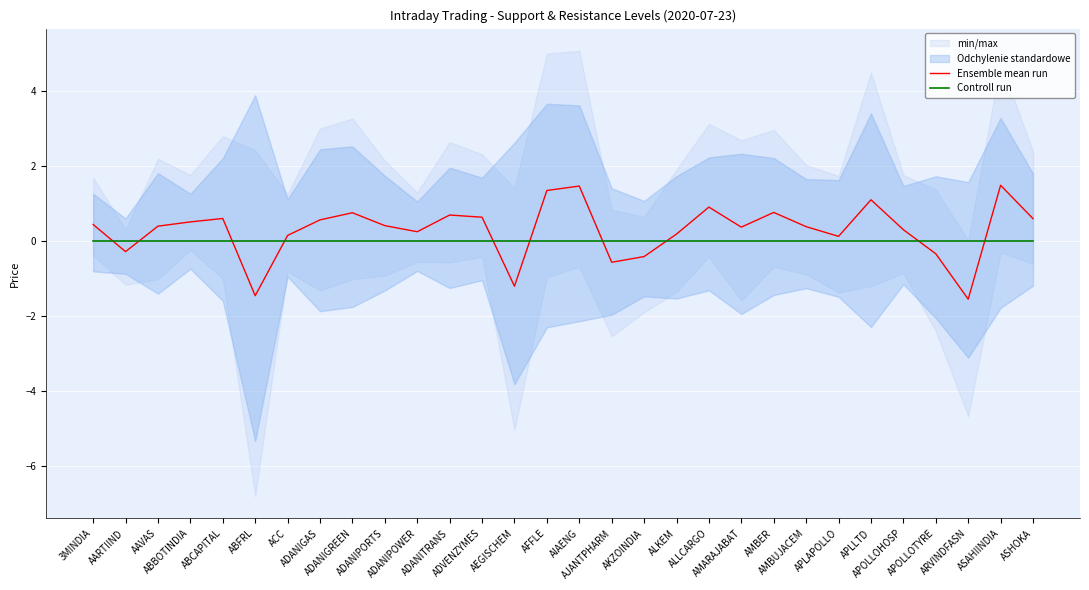

Count the number of categories in the chart.

30